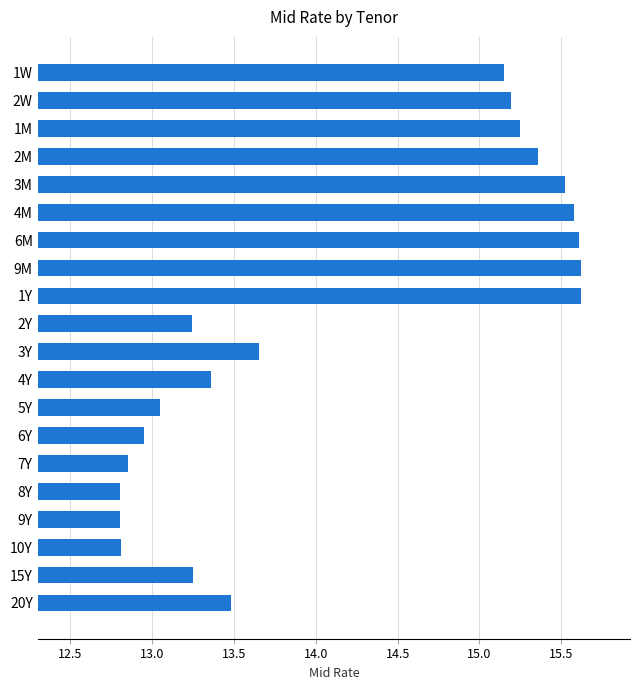

True or false: the data shows 17.5 at 7Y.

False